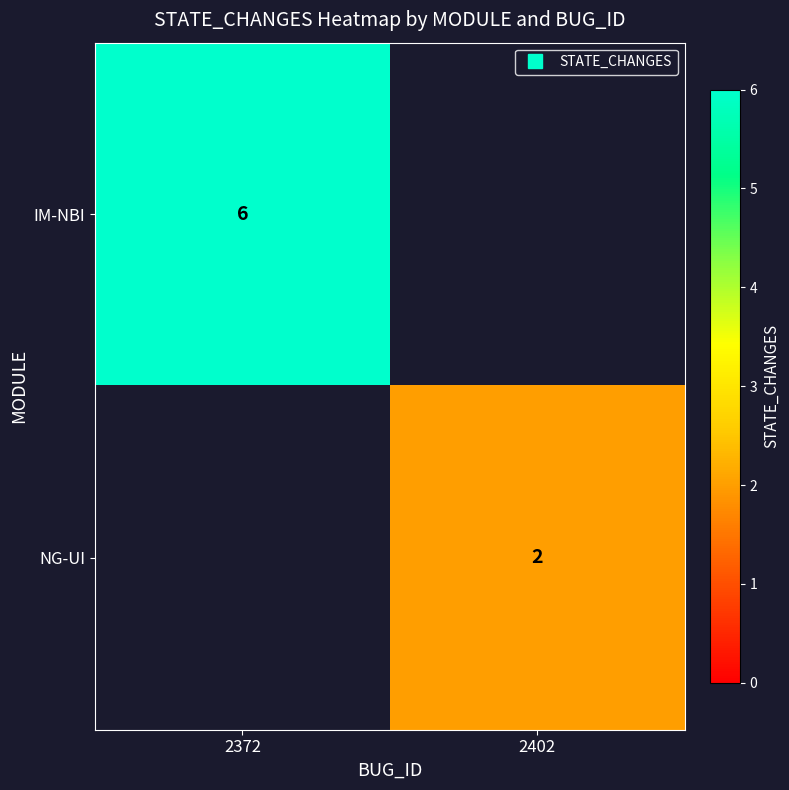

How many IM-NBI values are between 0 and 6?

2